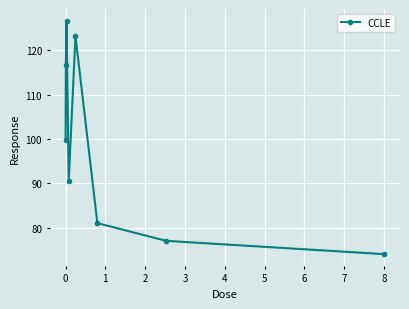

What is the greatest value displayed?

126.7